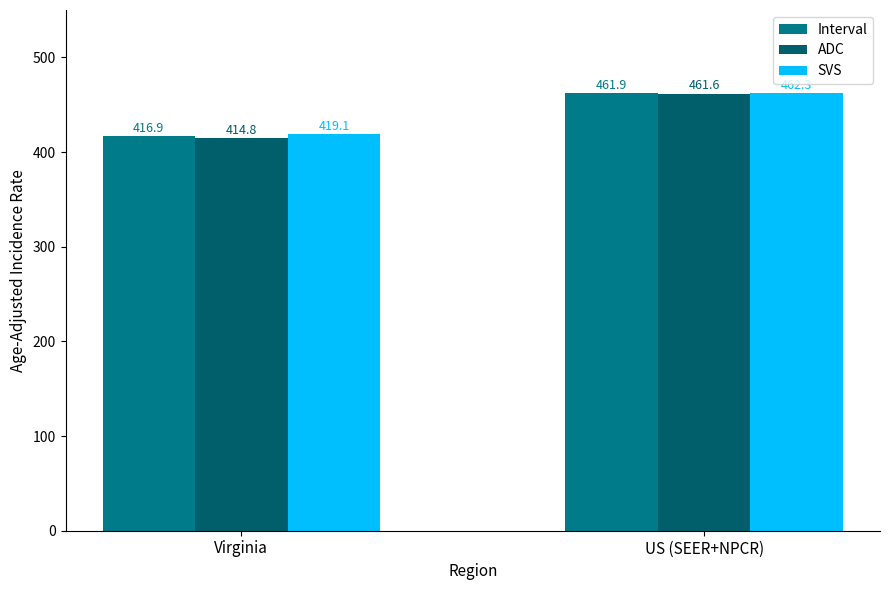

Which category has the highest value in the SVS series?

US (SEER+NPCR)